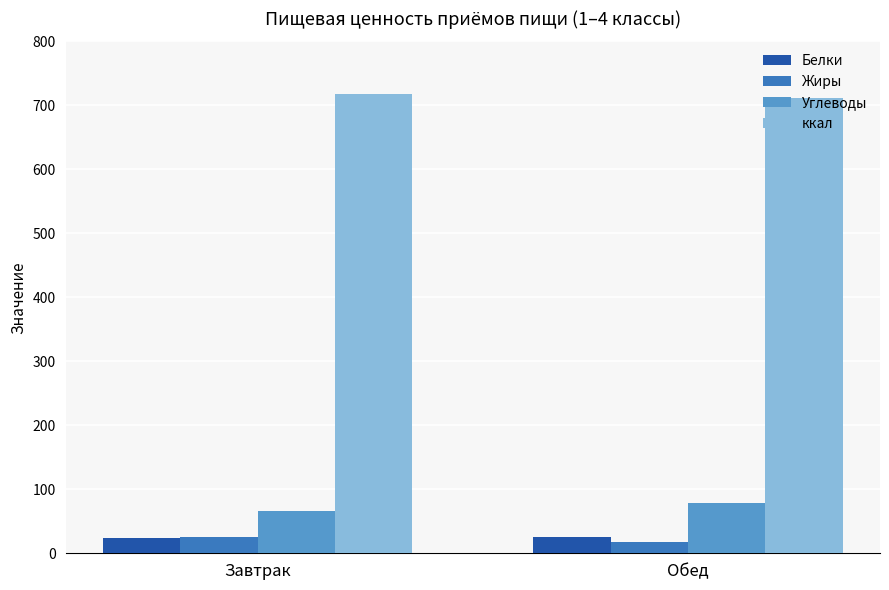

What are all the series names shown in the legend?

Белки, Жиры, Углеводы, ккал